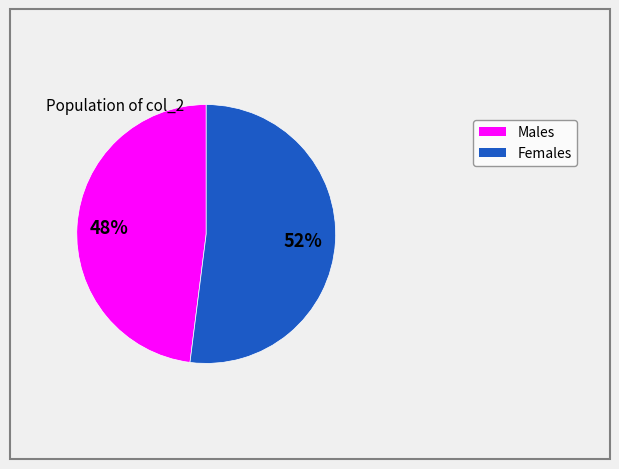

Is there any slice that represents more than half of the pie?

Yes